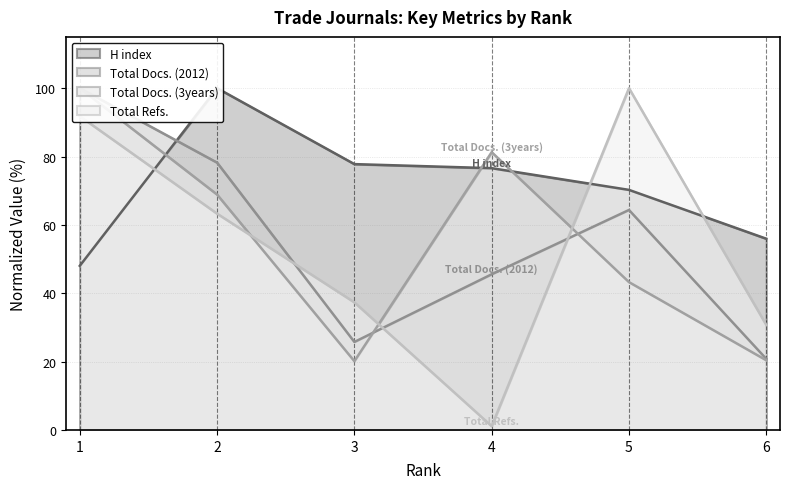

At which label does Total Refs. reach its peak?

5